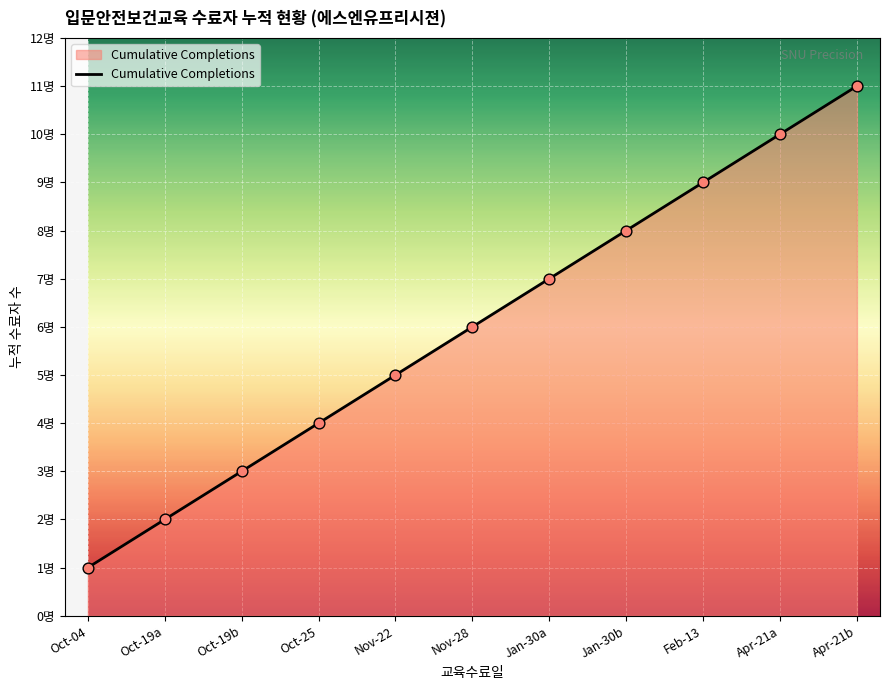

Does the chart have visible grid lines?

Yes